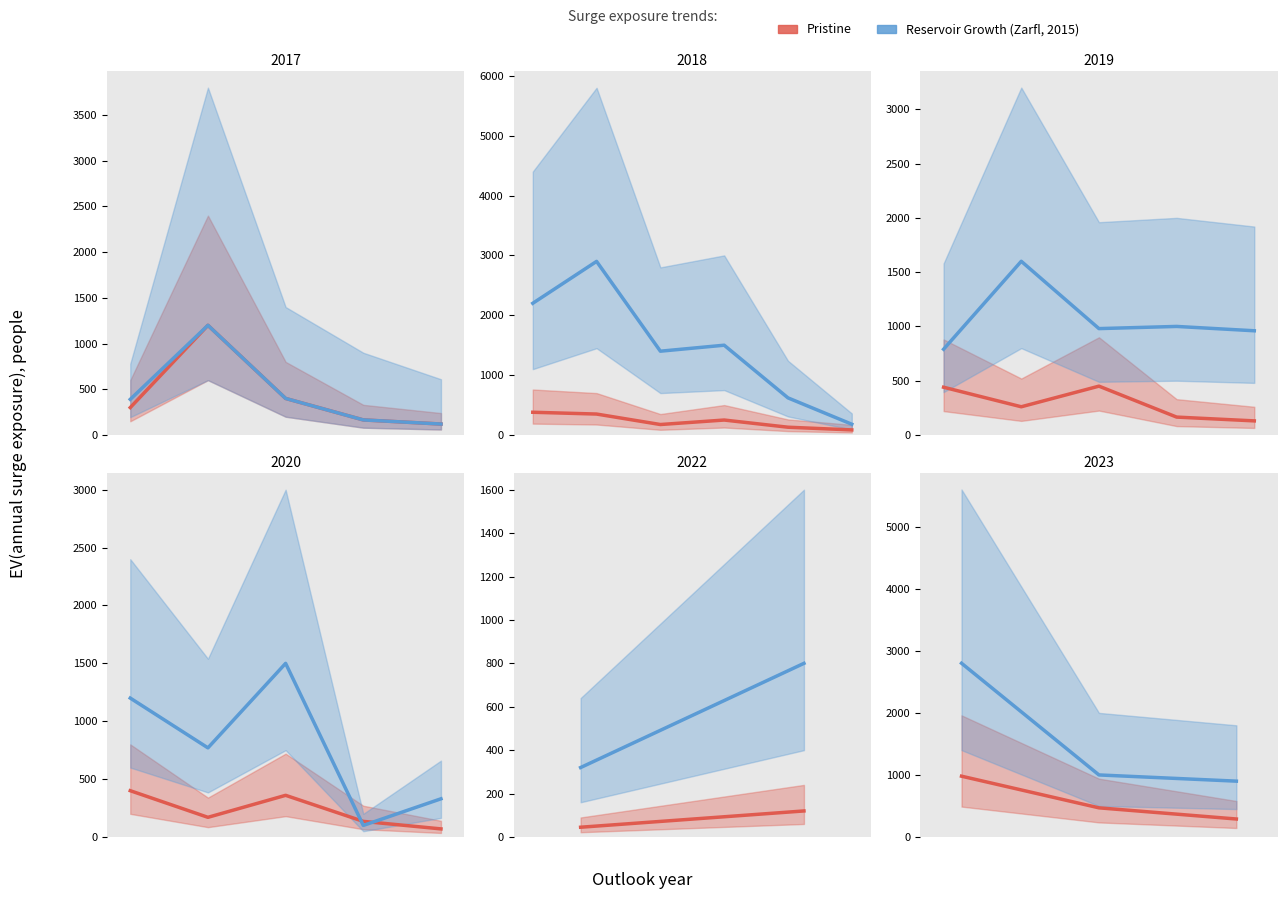

Which series has the largest total across all categories?

Reservoir Growth (Zarfl, 2015)